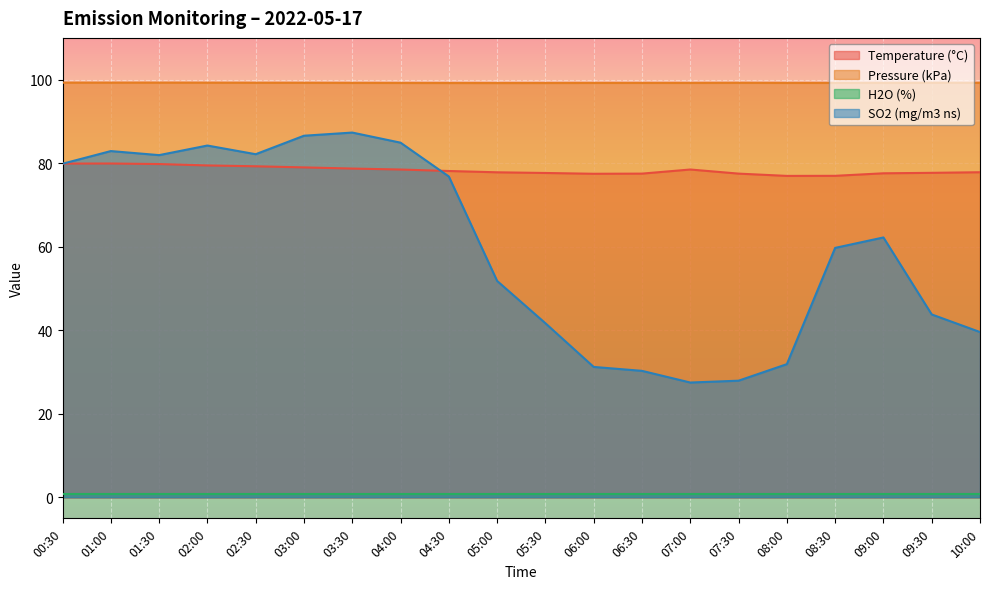

Where does the SO2 (mg/m3 ns) series first go above 62?

00:30